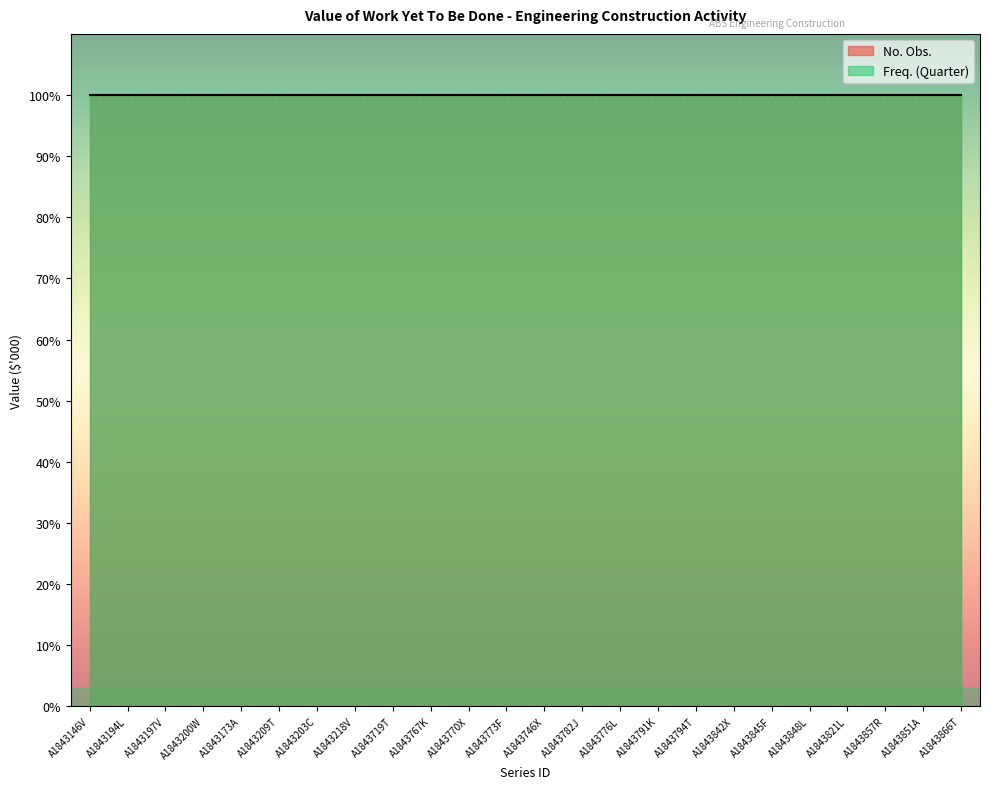

True or false: Freq. (Quarter) and No. Obs. cross at least once.

False